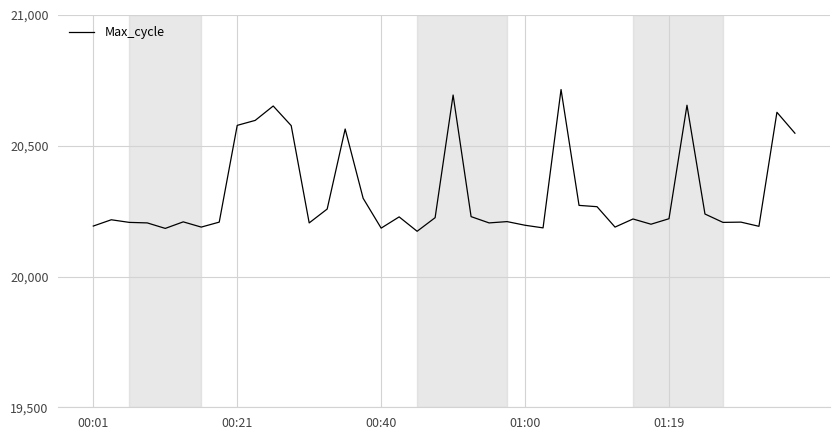

What is the greatest value displayed?

20715